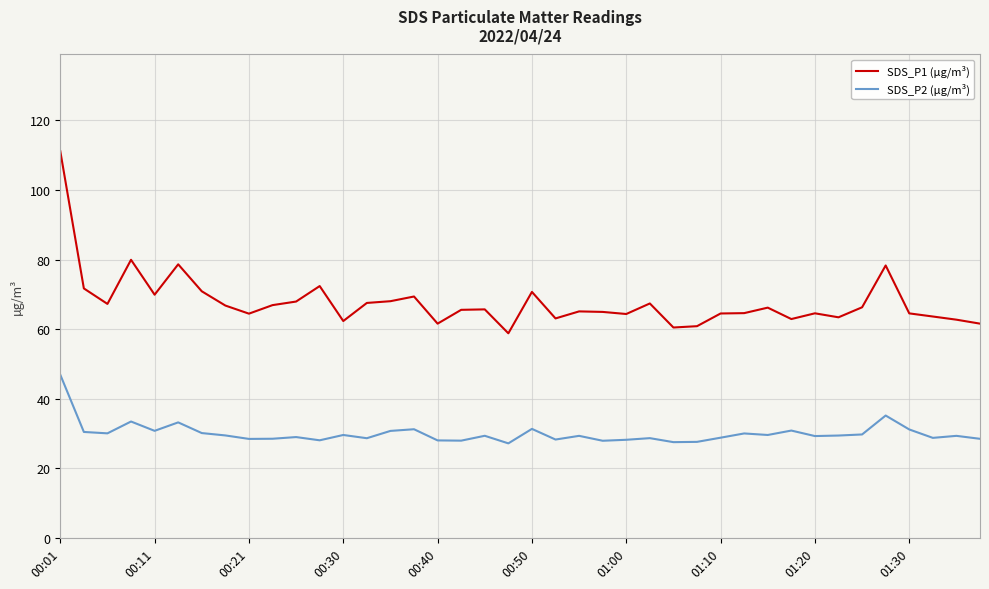

Which series has the widest spread of values?

SDS_P1 (µg/m³)